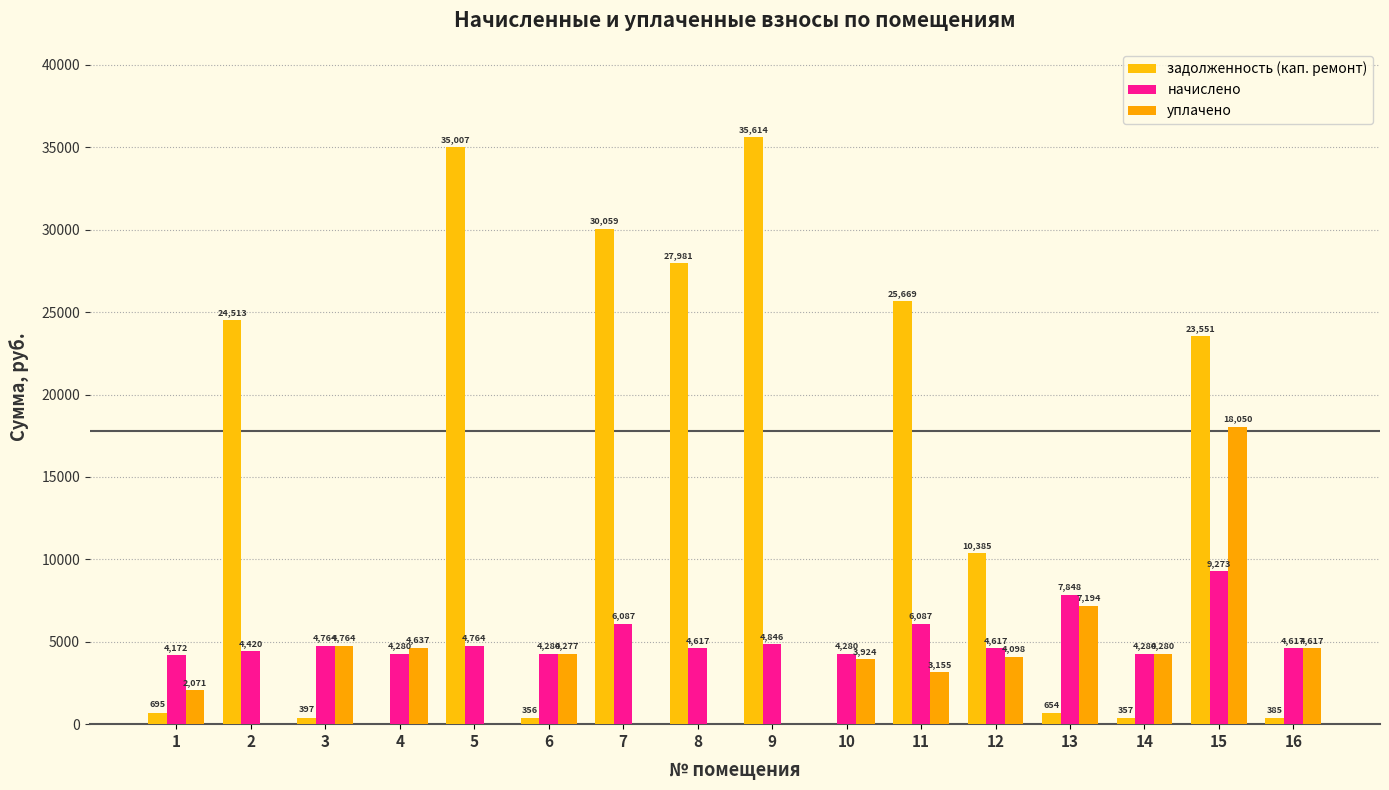

Is it true that начислено equals 6967.3 at 10?

False